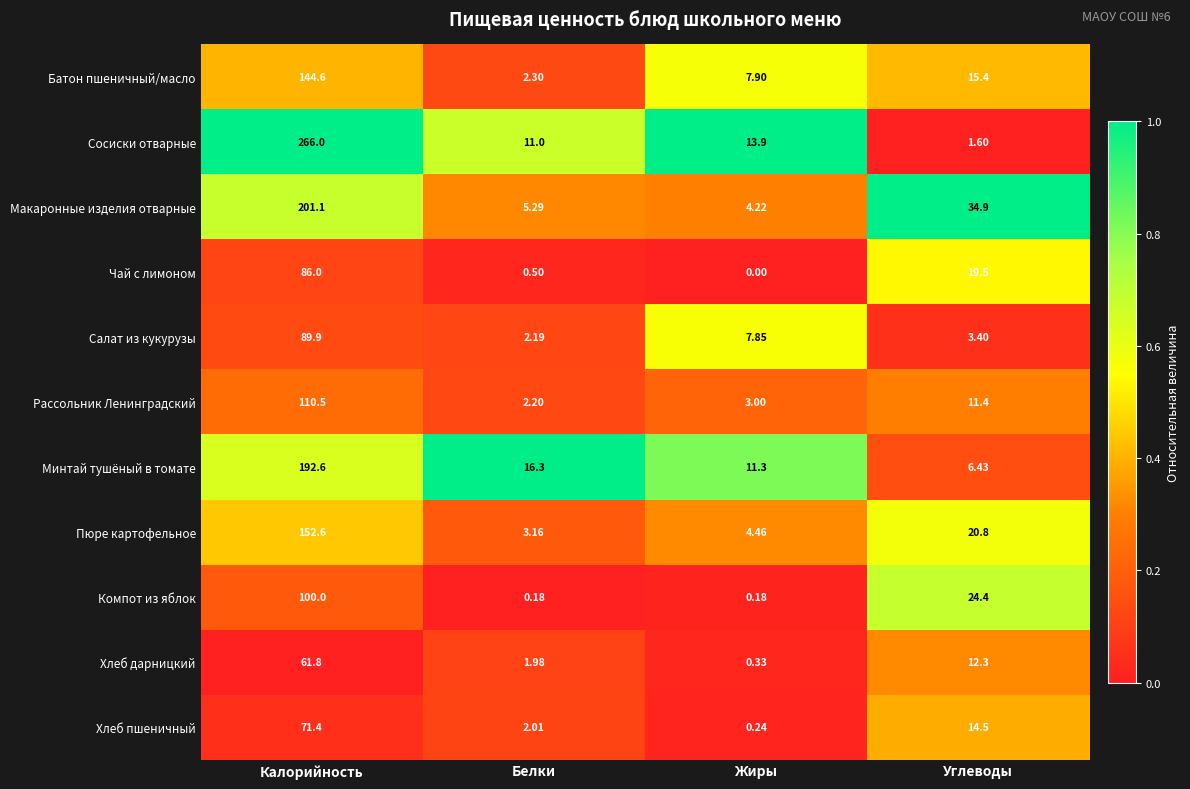

What is the maximum value shown in the chart?

266.0